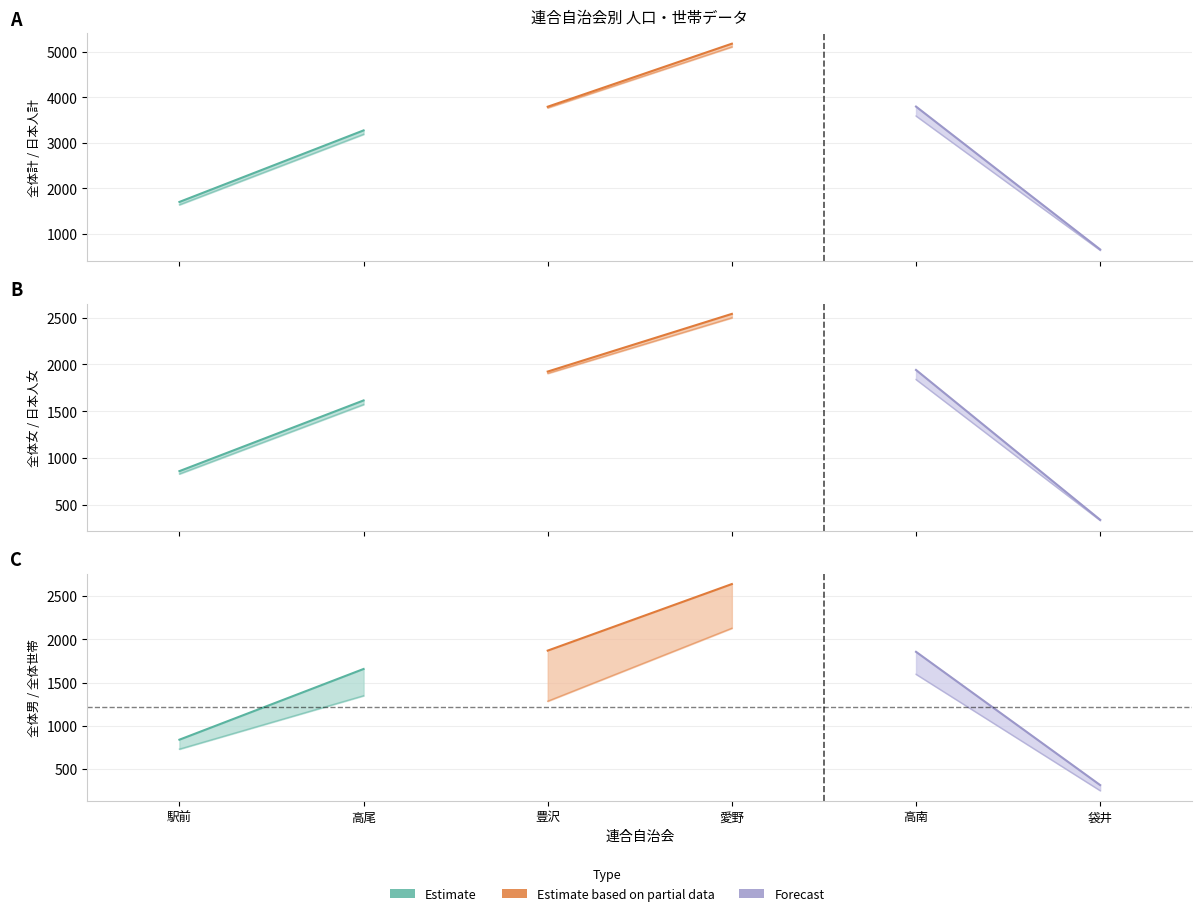

Where does the 全体世帯 series first go above 1348?

愛野